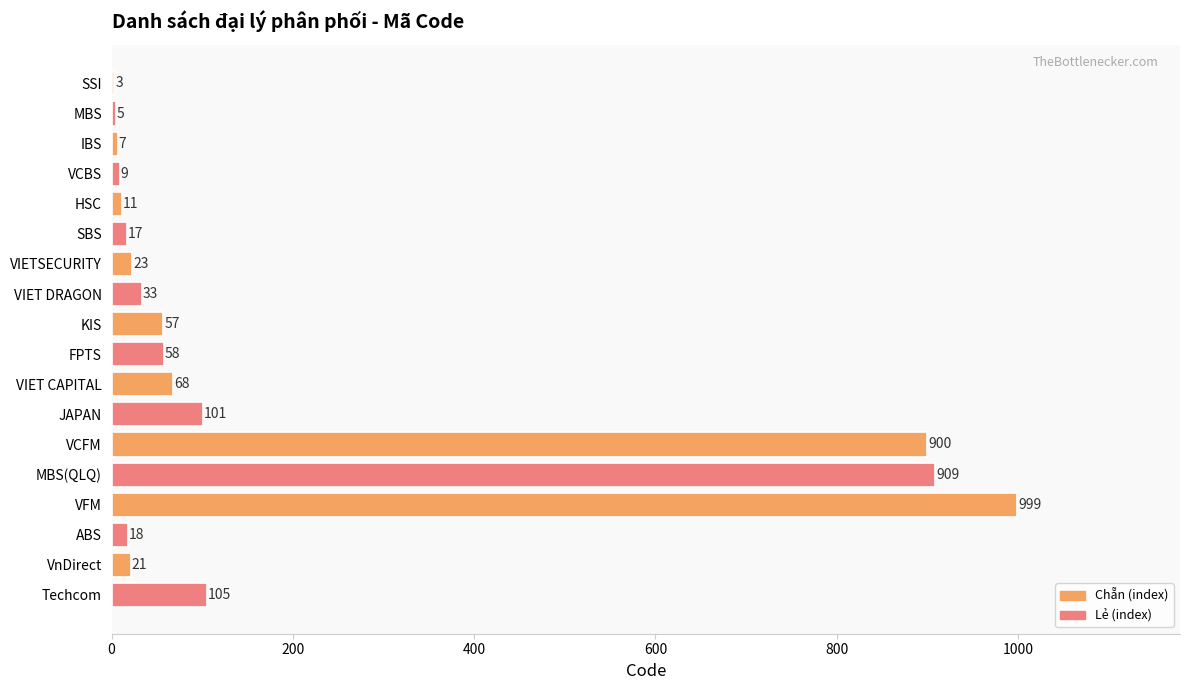

Is it true that the value at VIET DRAGON is 33?

True